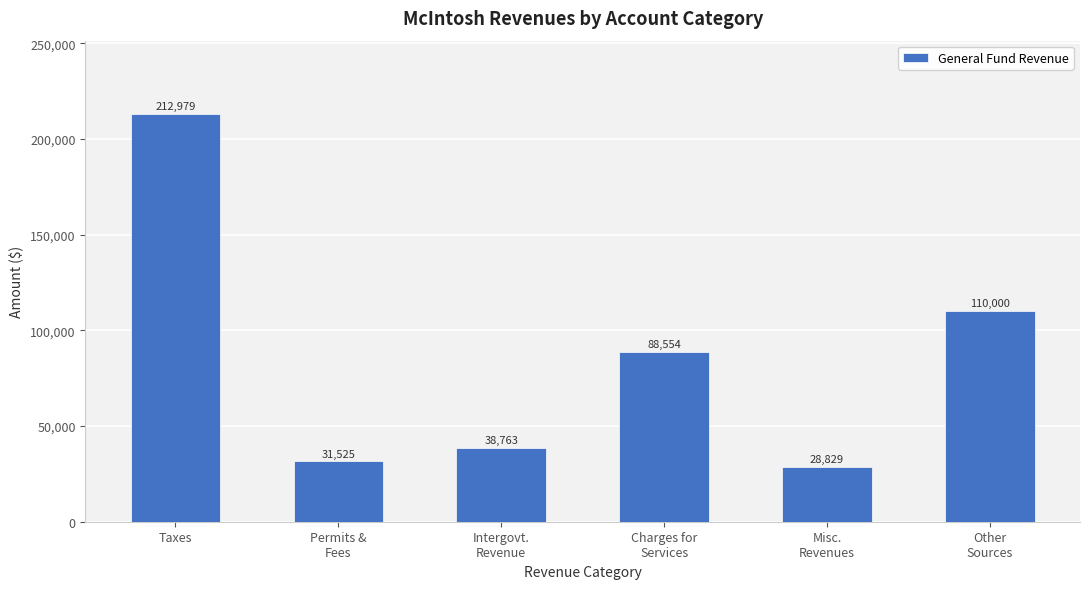

What is the difference between the second highest and second lowest values?

78475